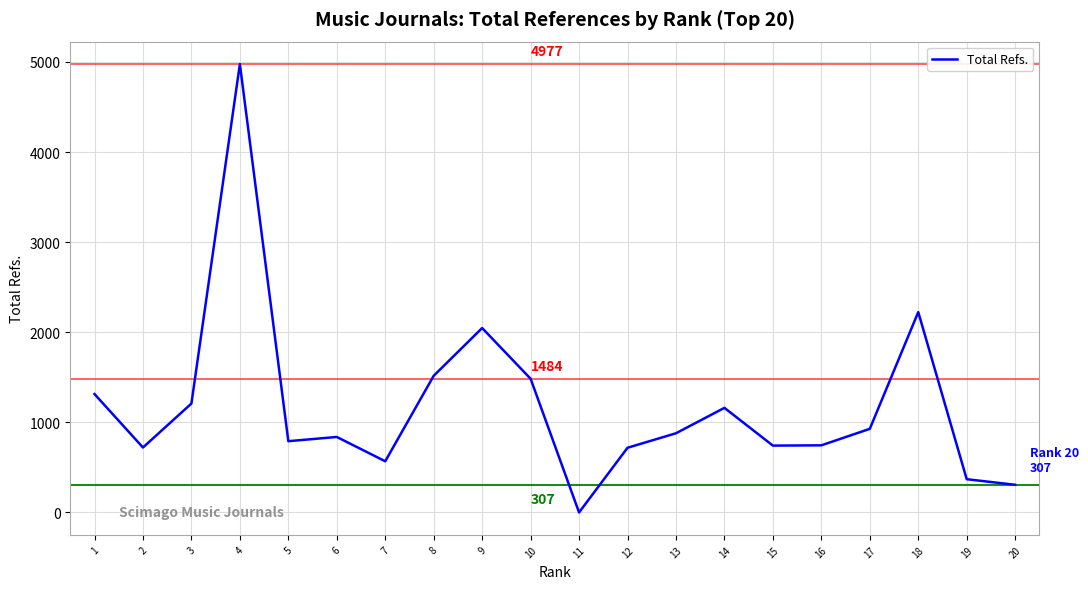

Is it true that the value at 12 is 718?

True